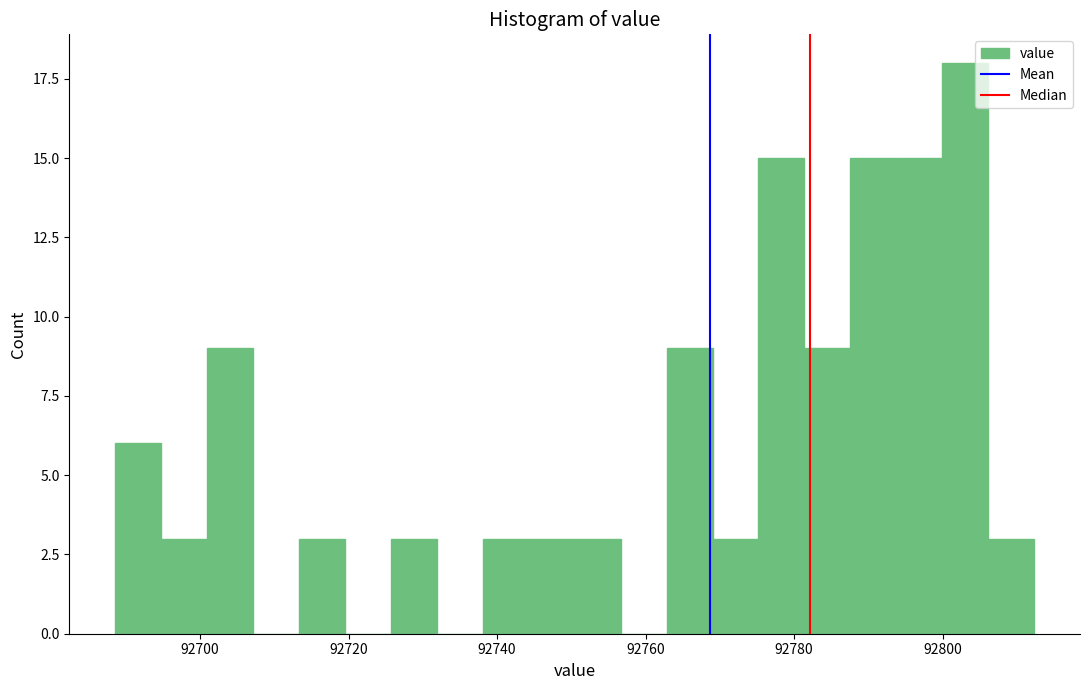

Read against the x-axis, roughly where is the centre of the tallest bar?

92804